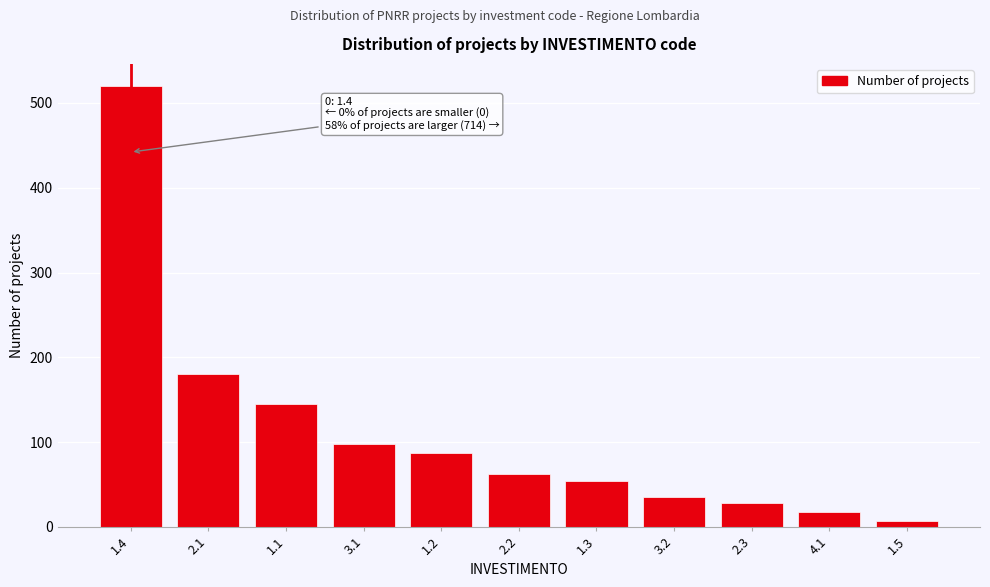

Reading left to right, extract all data points from this chart.

520	180	145	98	87	62	54	35	28	18	7